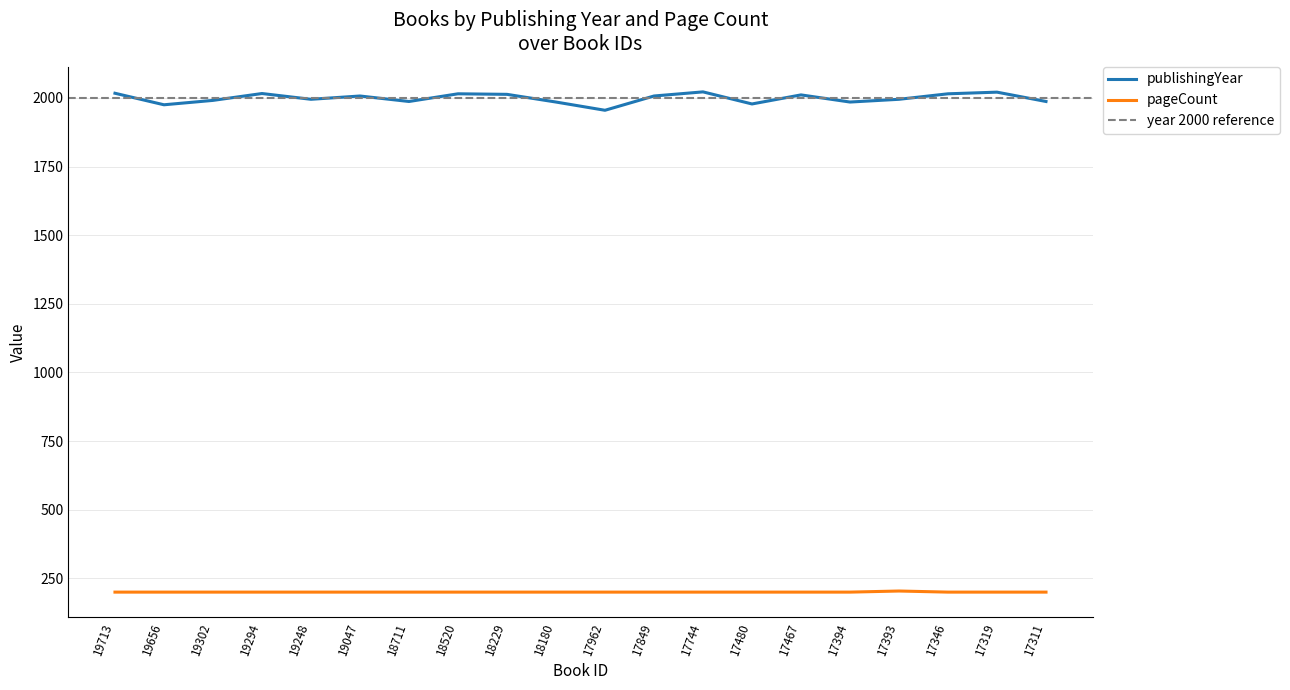

How many data points in pageCount are above 200?

1